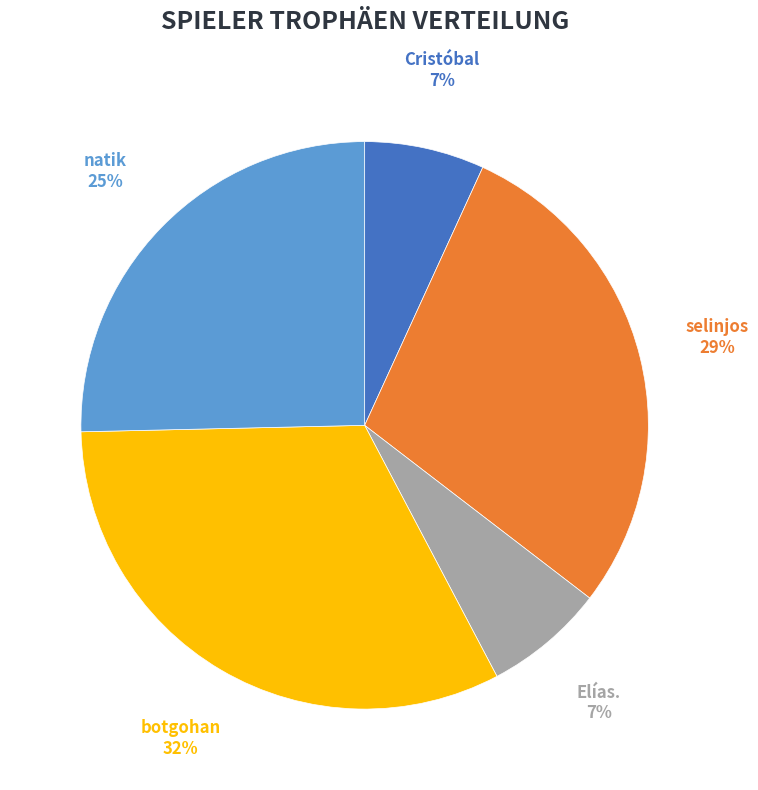

Is there any slice that represents more than half of the pie?

No